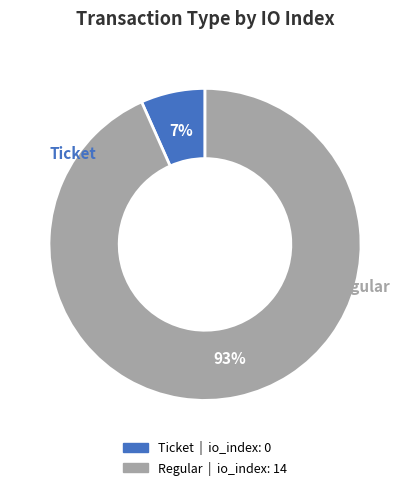

True or false: Regular accounts for 93% of the total.

True